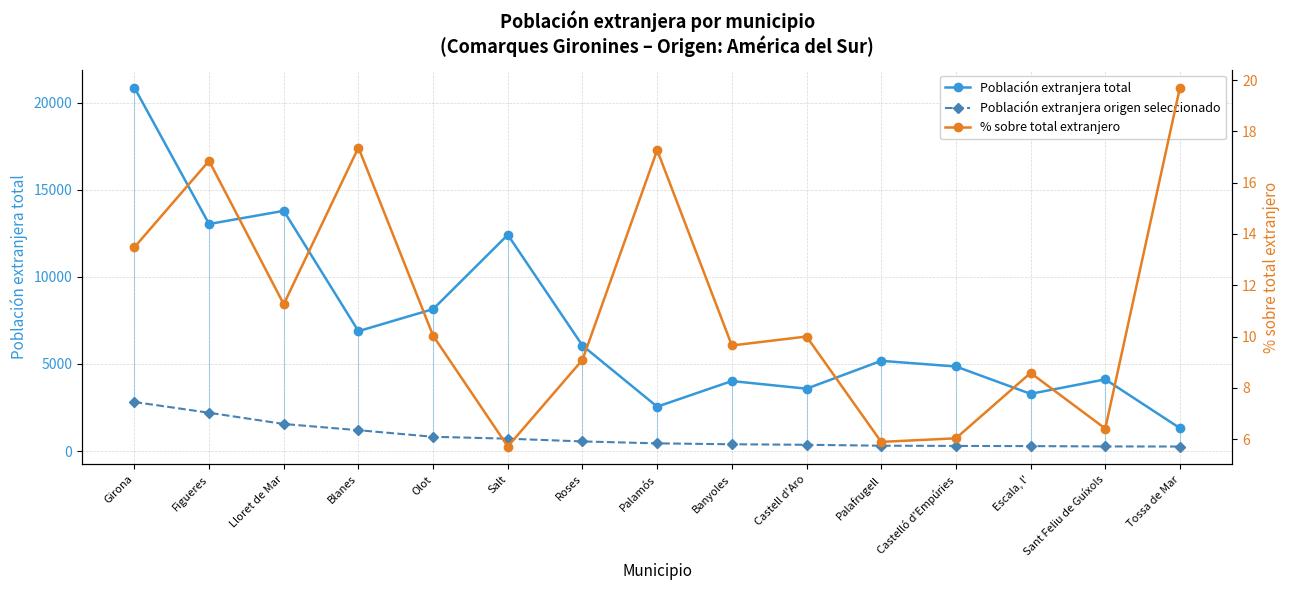

True or false: Población extranjera total and Población extranjera origen seleccionado intersect in this chart.

False